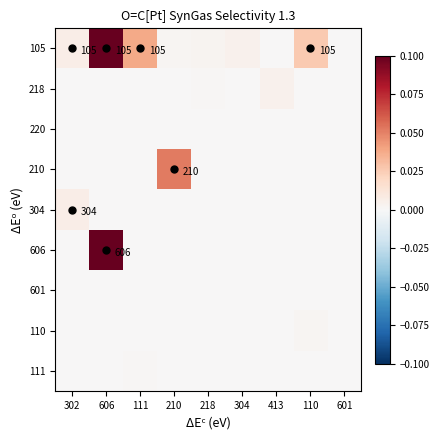

Where is 111 nearest to the value 0?

302